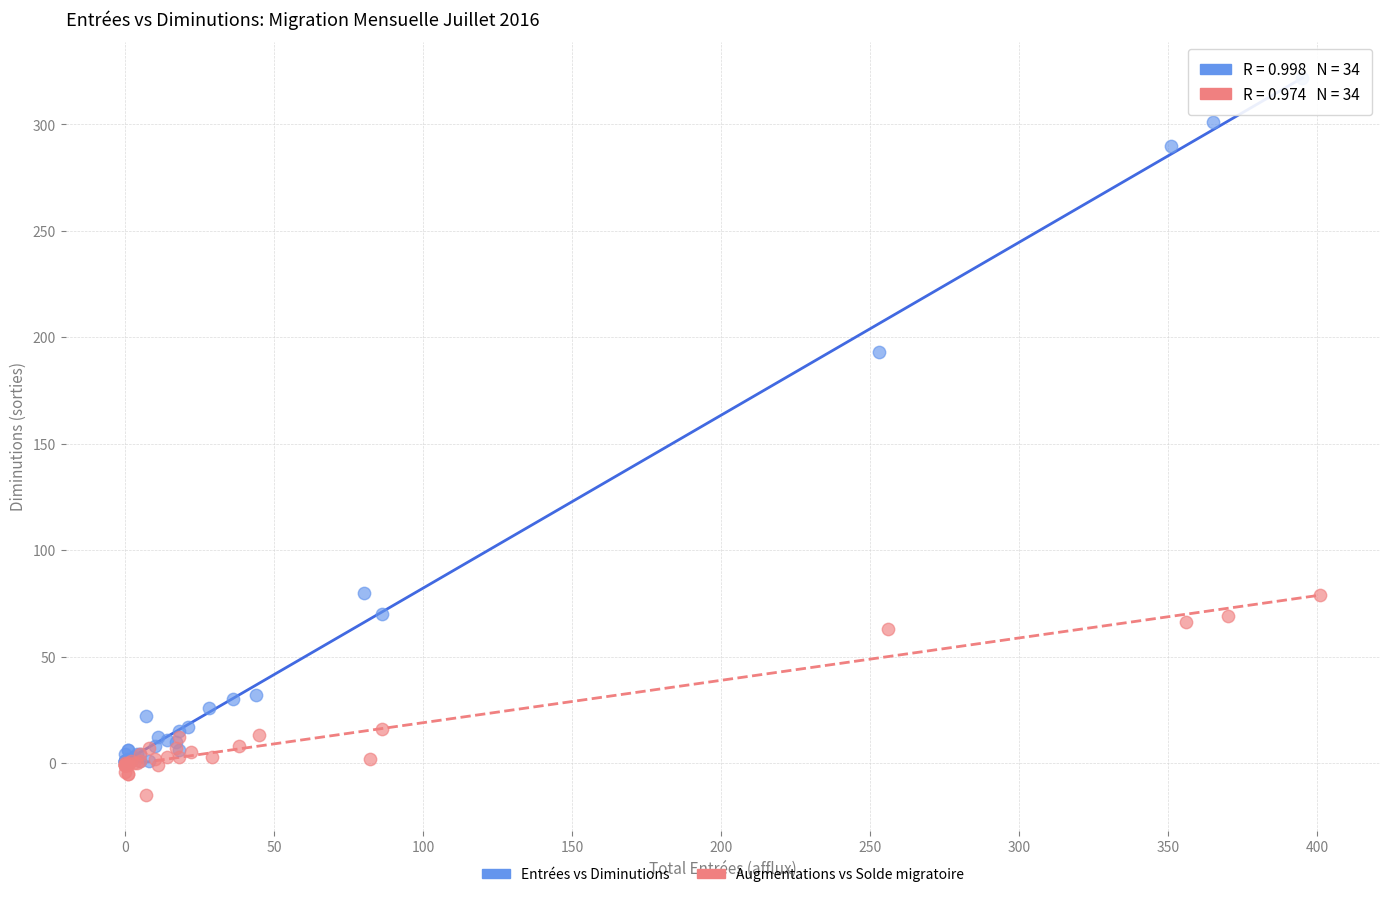

Which series has the widest spread of Y values?

Entrées vs Diminutions